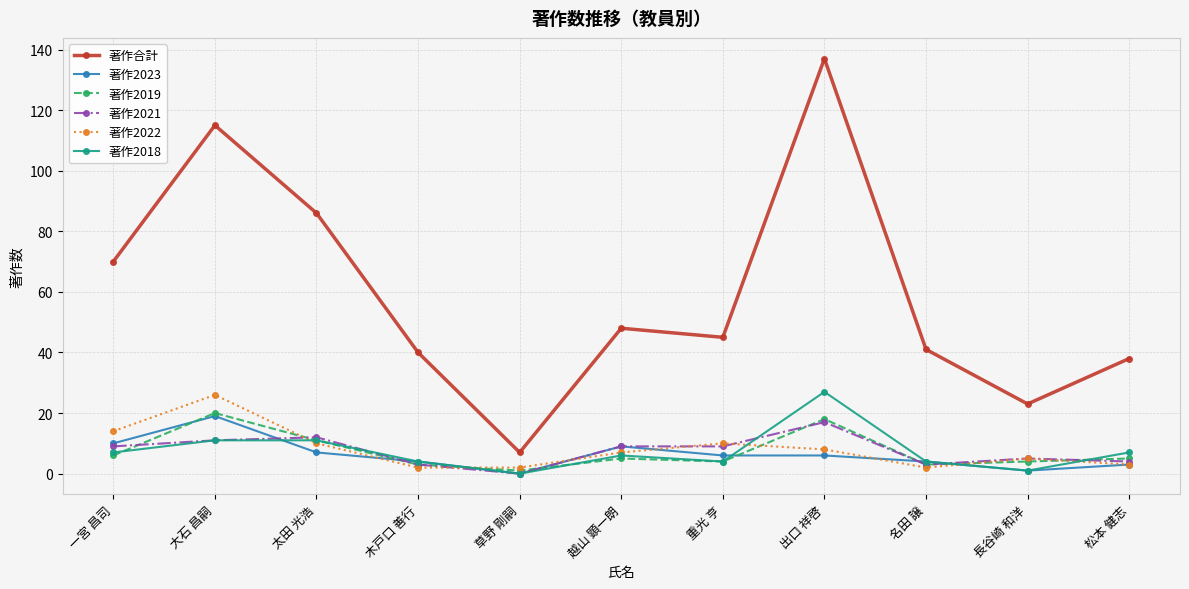

Where is the first local maximum for 著作2023?

大石 昌嗣